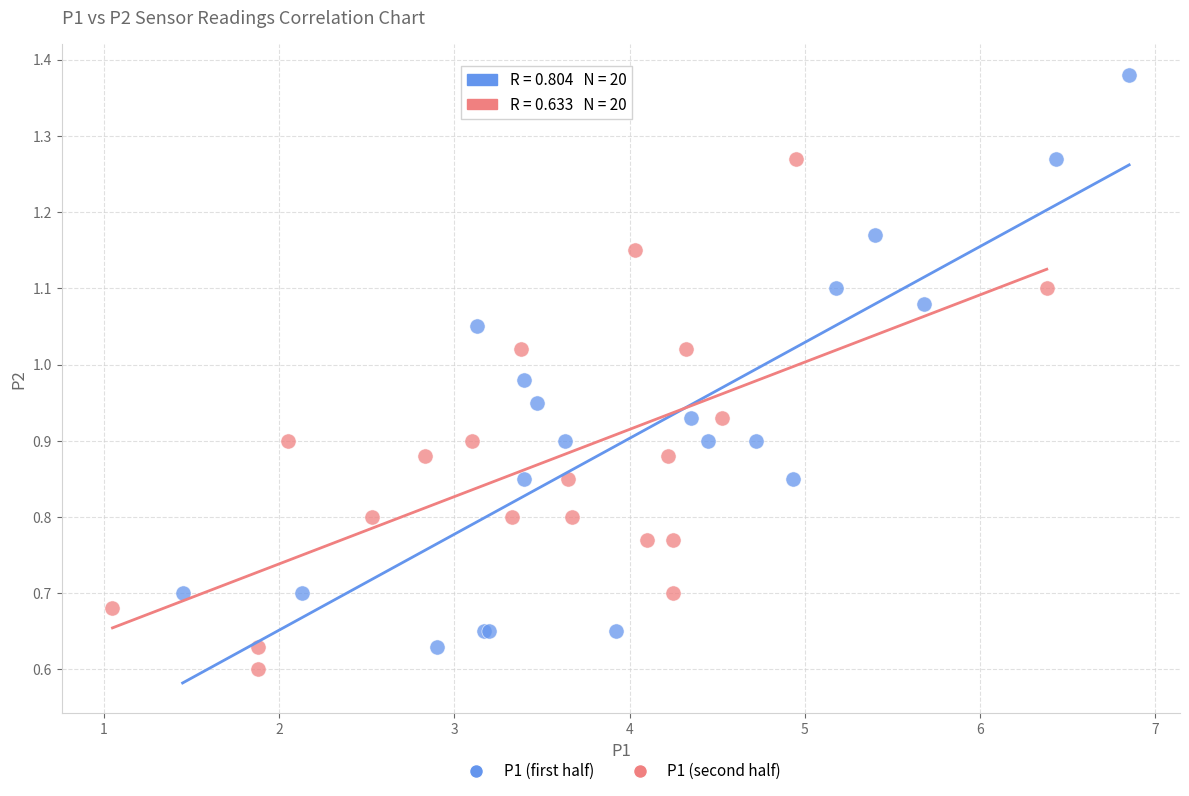

Which series has the largest Y range (max minus min)?

P1 (first half)